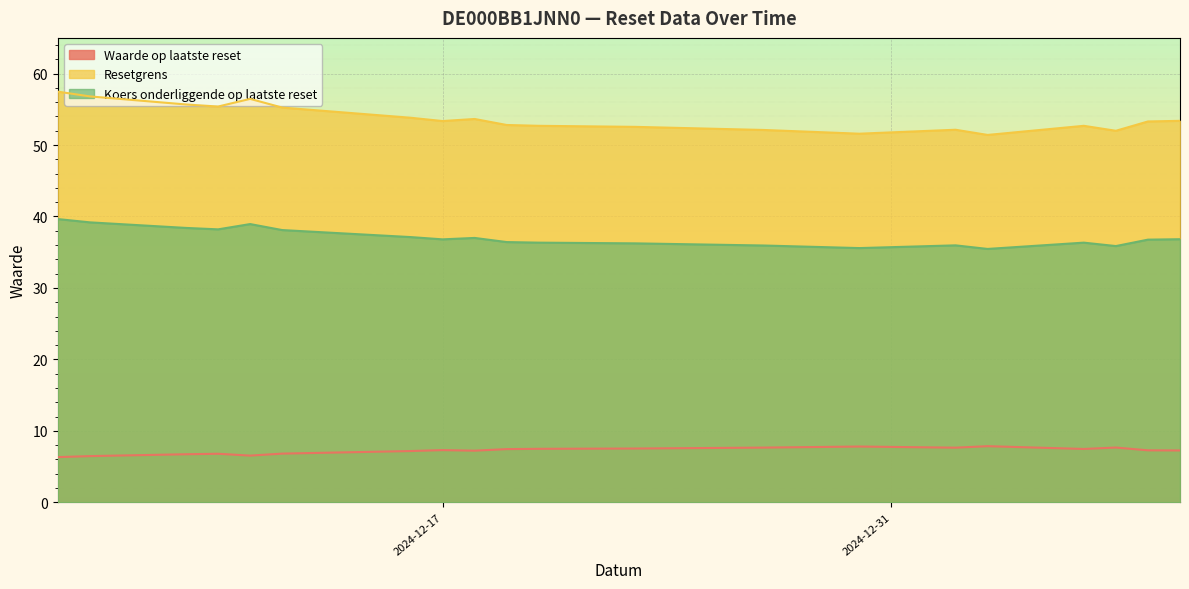

True or false: Waarde op laatste reset and Koers onderliggende op laatste reset cross at least once.

False